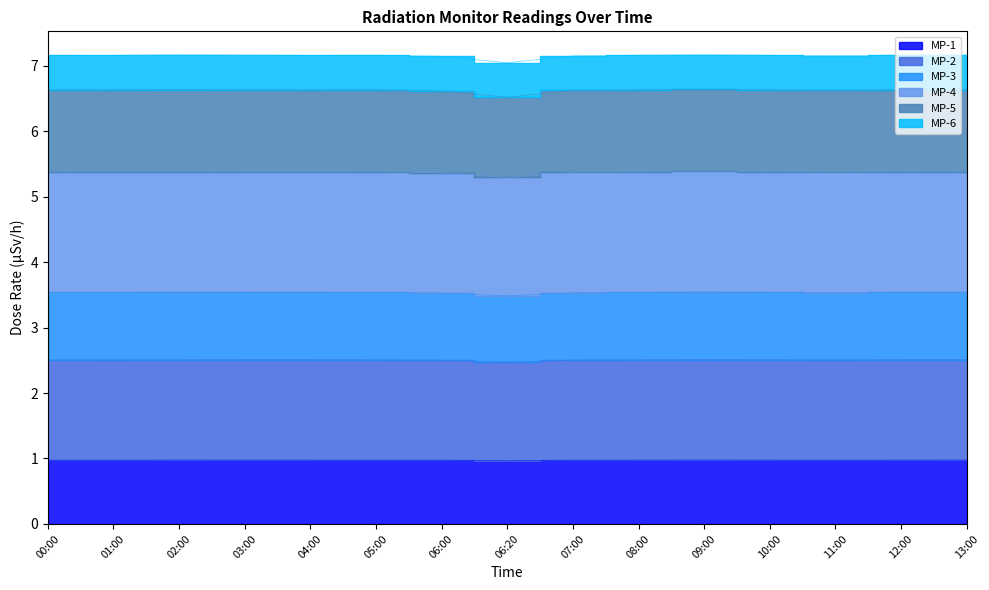

Does the chart have visible grid lines?

No